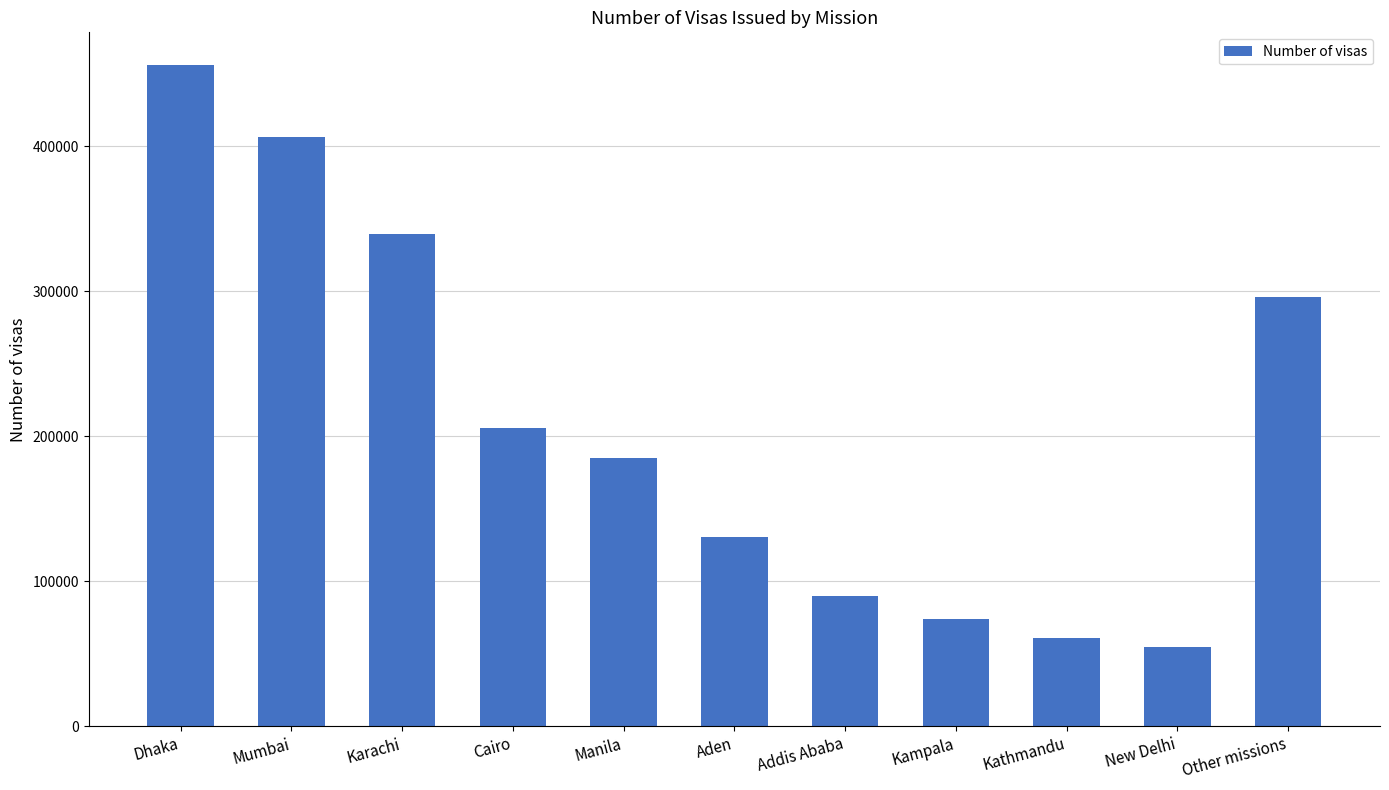

How many distinct data groups are displayed?

1